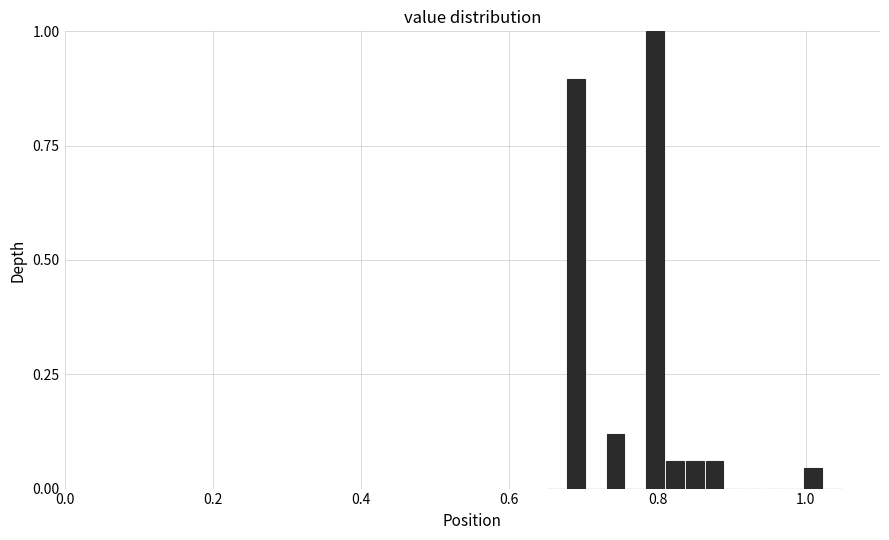

Around what value on the x-axis is the tallest bar? Give the approximate position of its centre, as read against the axis.

0.80